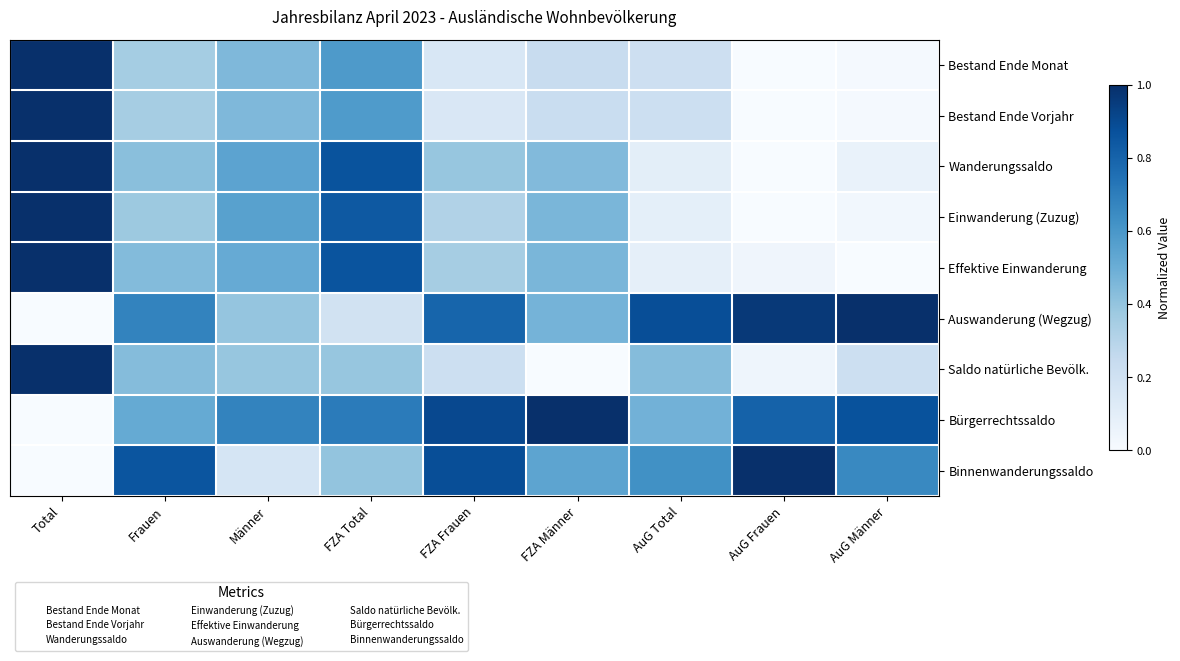

At which label does Bürgerrechtssaldo reach its peak?

FZA Männer